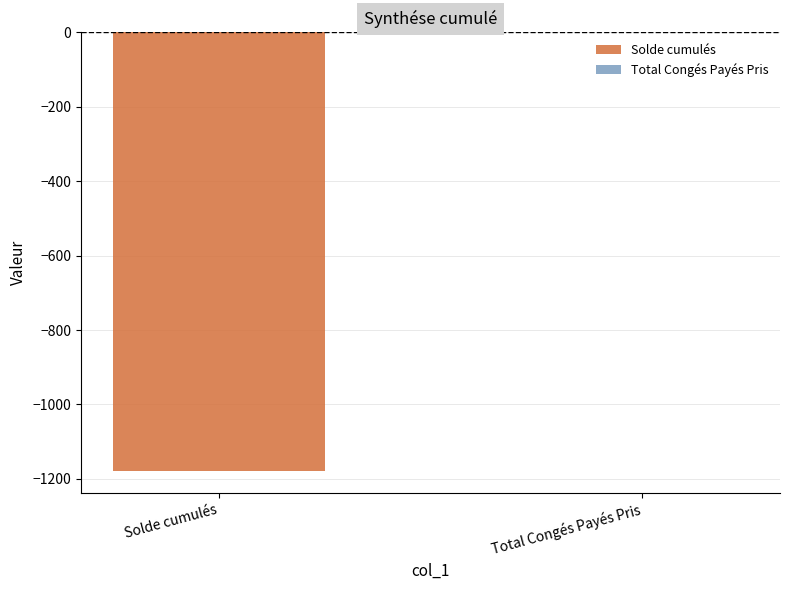

What is the label of the 1st bar from the right?

Total Congés Payés Pris